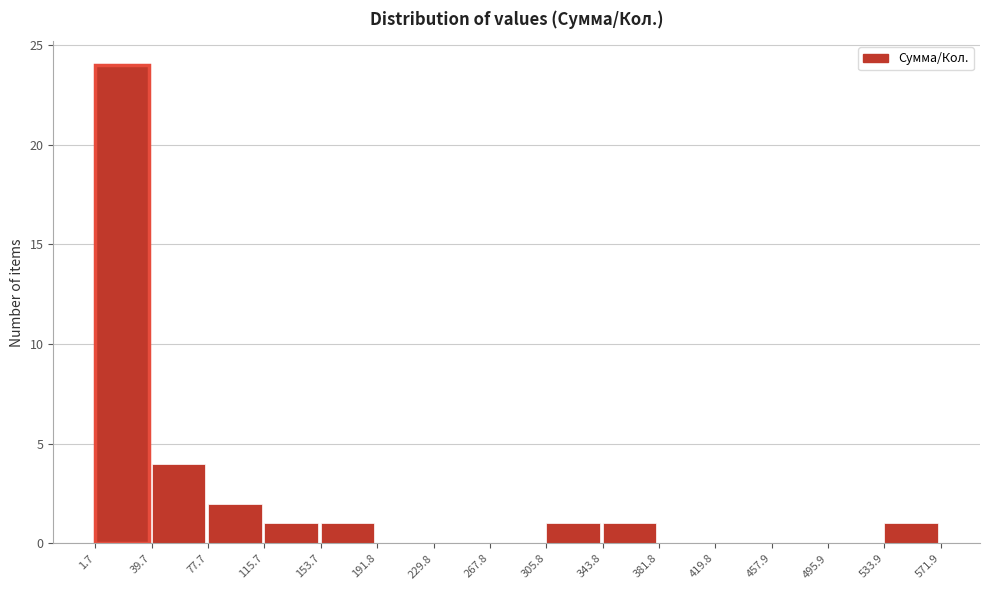

Which range on the x-axis has the tallest bar?

1.7 to 39.7